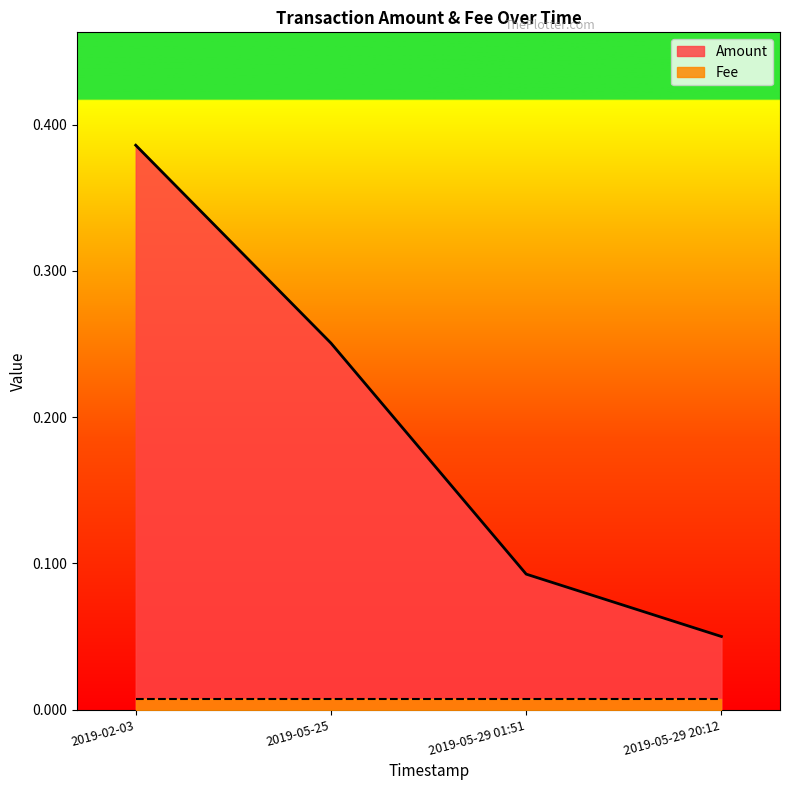

True or false: the data shows 0.1 at 2019-05-29 20:12.

True